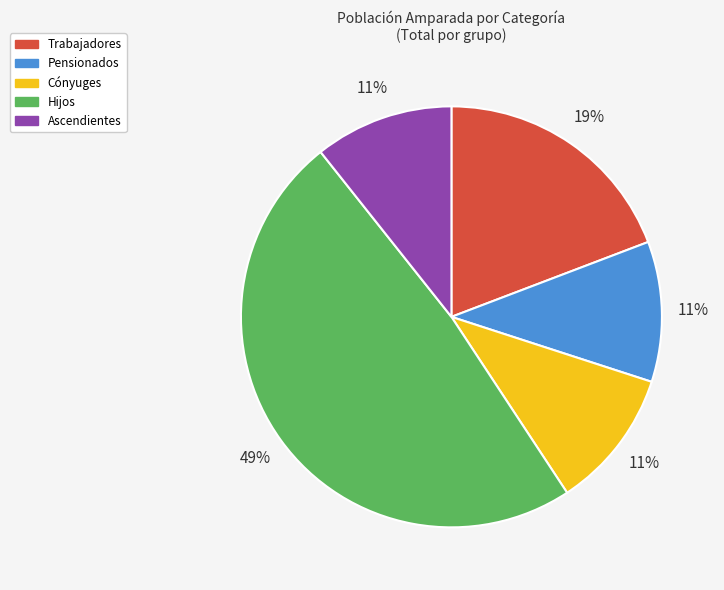

To the nearest percent, what is the combined percentage of Hijos and Ascendientes?

59%